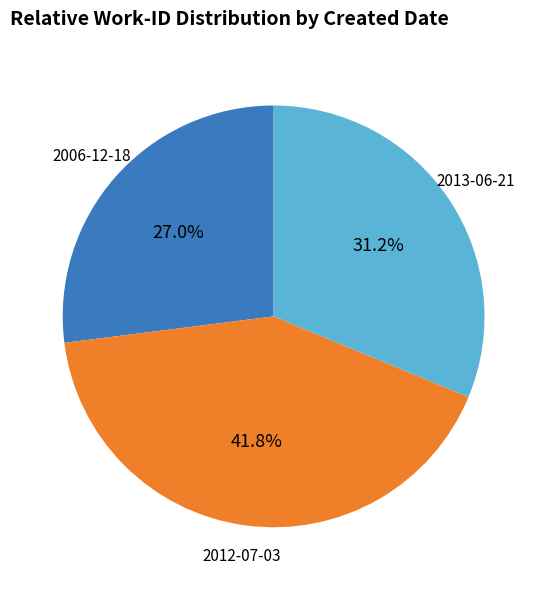

Which slice is the largest?

2012-07-03